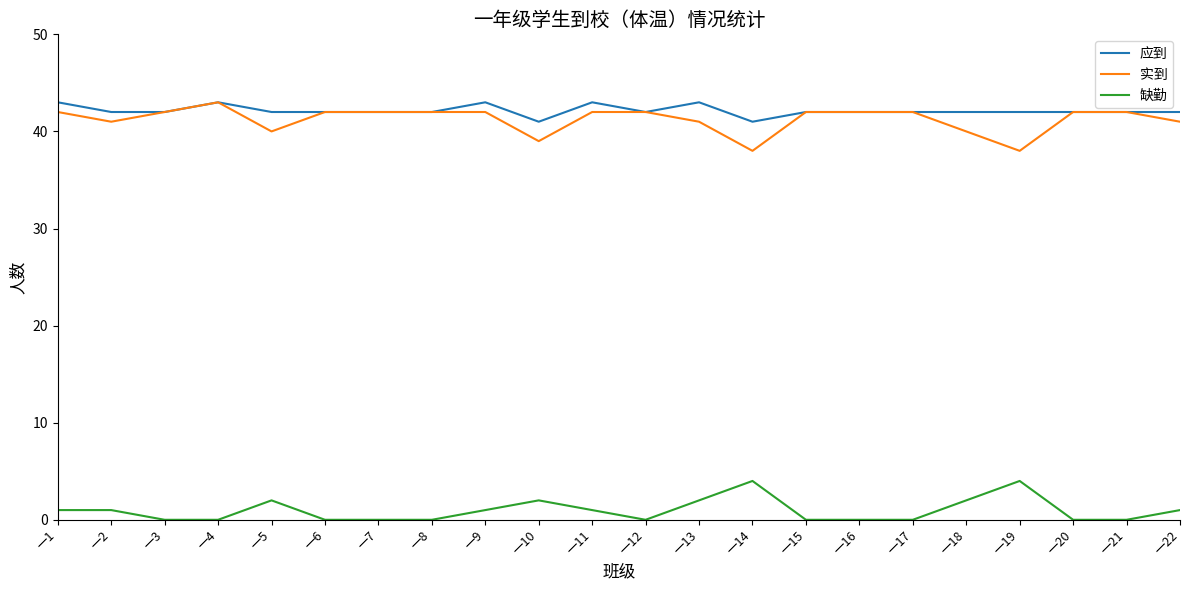

How many lines are shown in the chart?

3